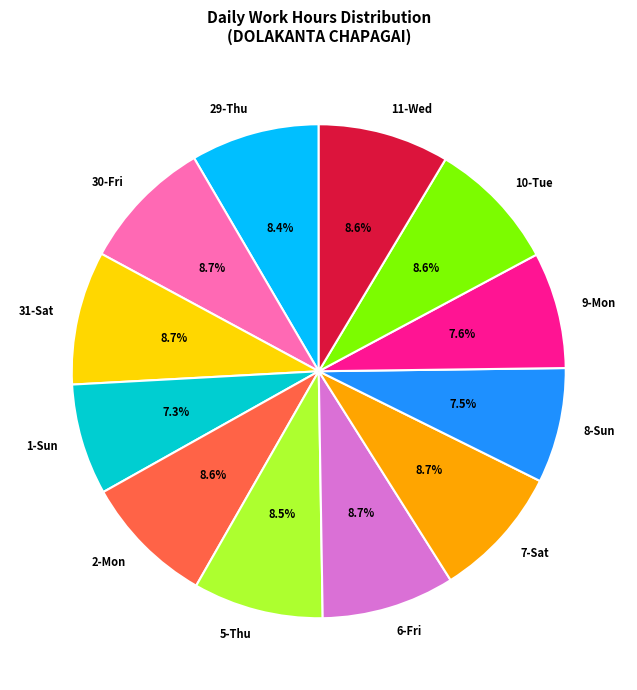

Count the number of slices in the pie.

12